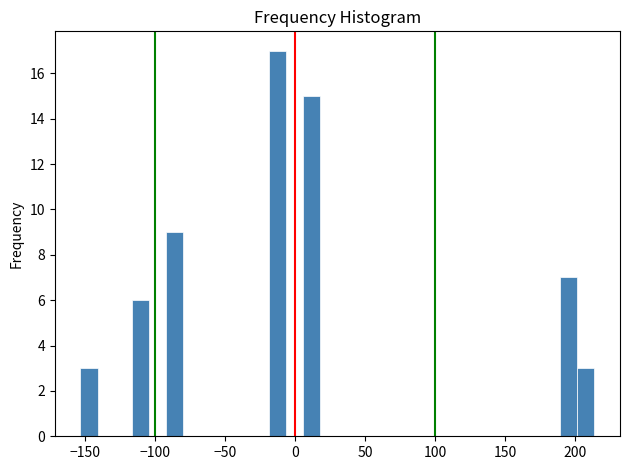

Read against the x-axis, roughly where is the centre of the tallest bar?

-15